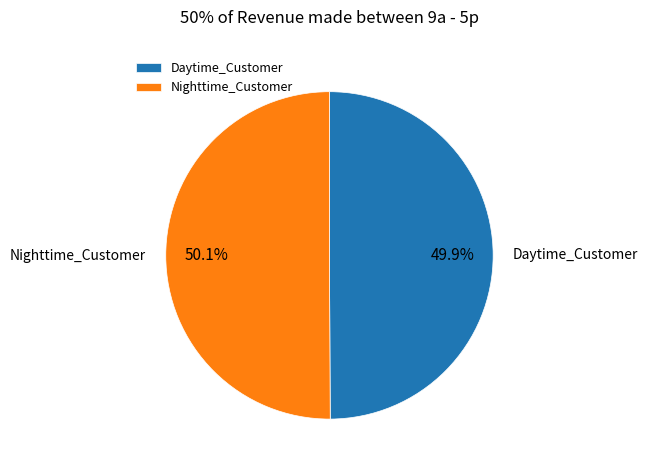

Approximately how many times larger is the value at Daytime_Customer compared to Nighttime_Customer?

1.0